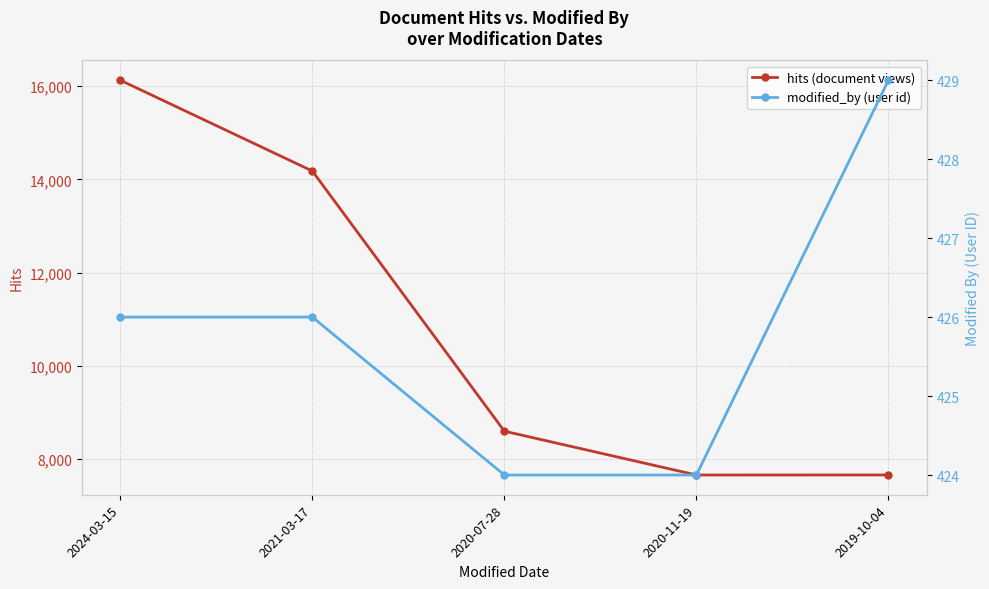

What is the label of the 5th point from the right?

2024-03-15